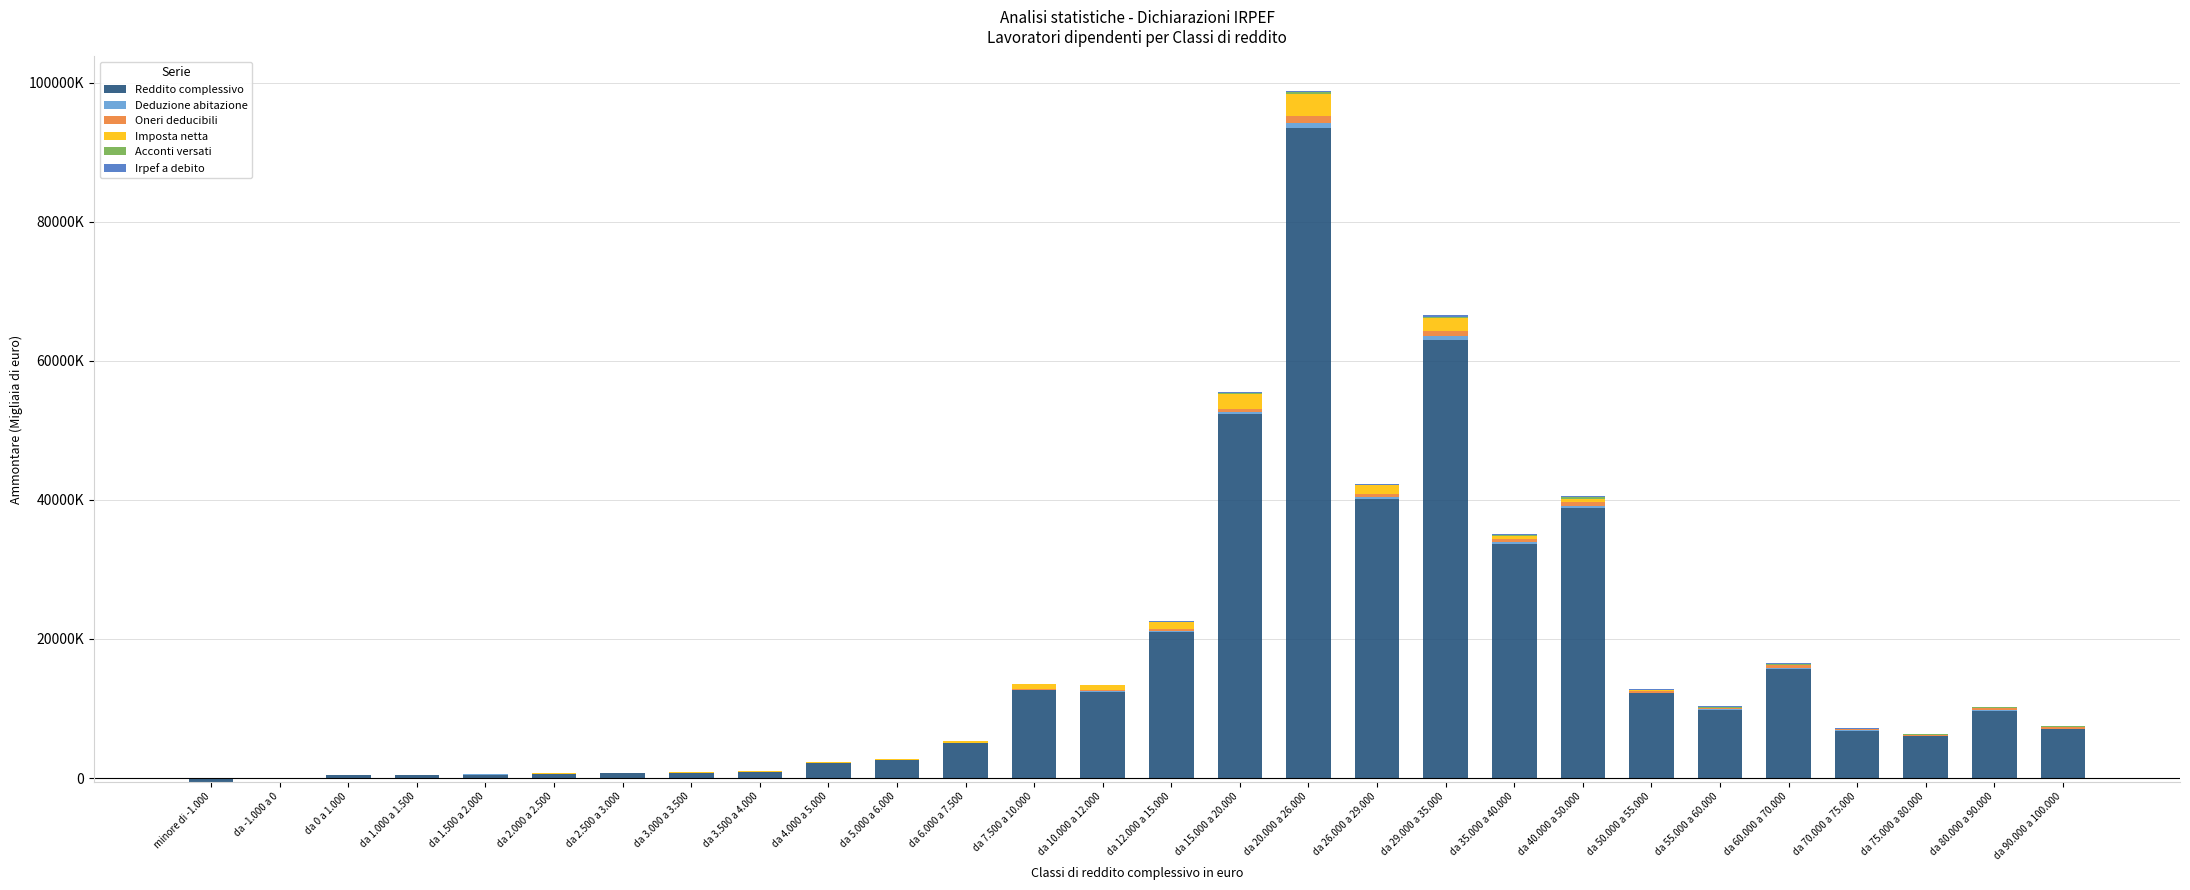

At da 3.500 a 4.000, list the series in order from smallest to largest.

Acconti versati, Irpef a debito, Deduzione abitazione, Oneri deducibili, Imposta netta, Reddito complessivo